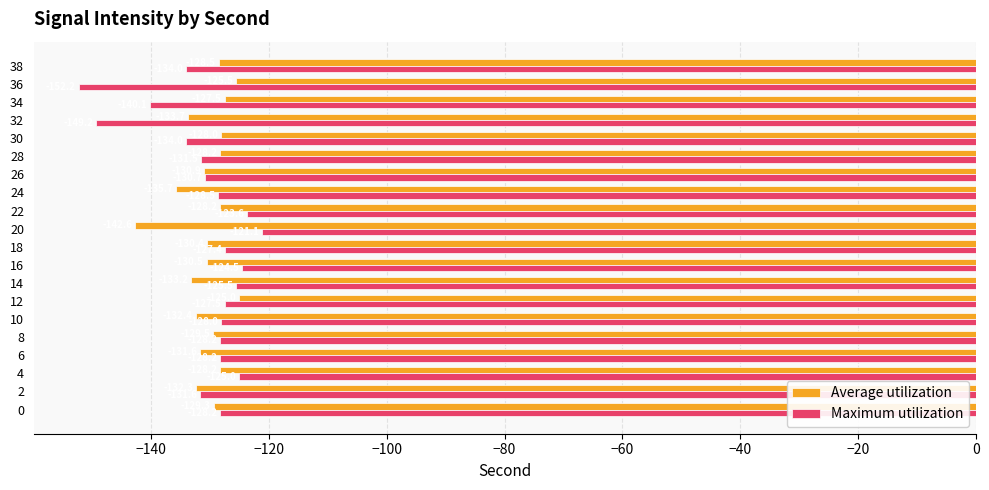

Which series has the largest total across all categories?

Average utilization